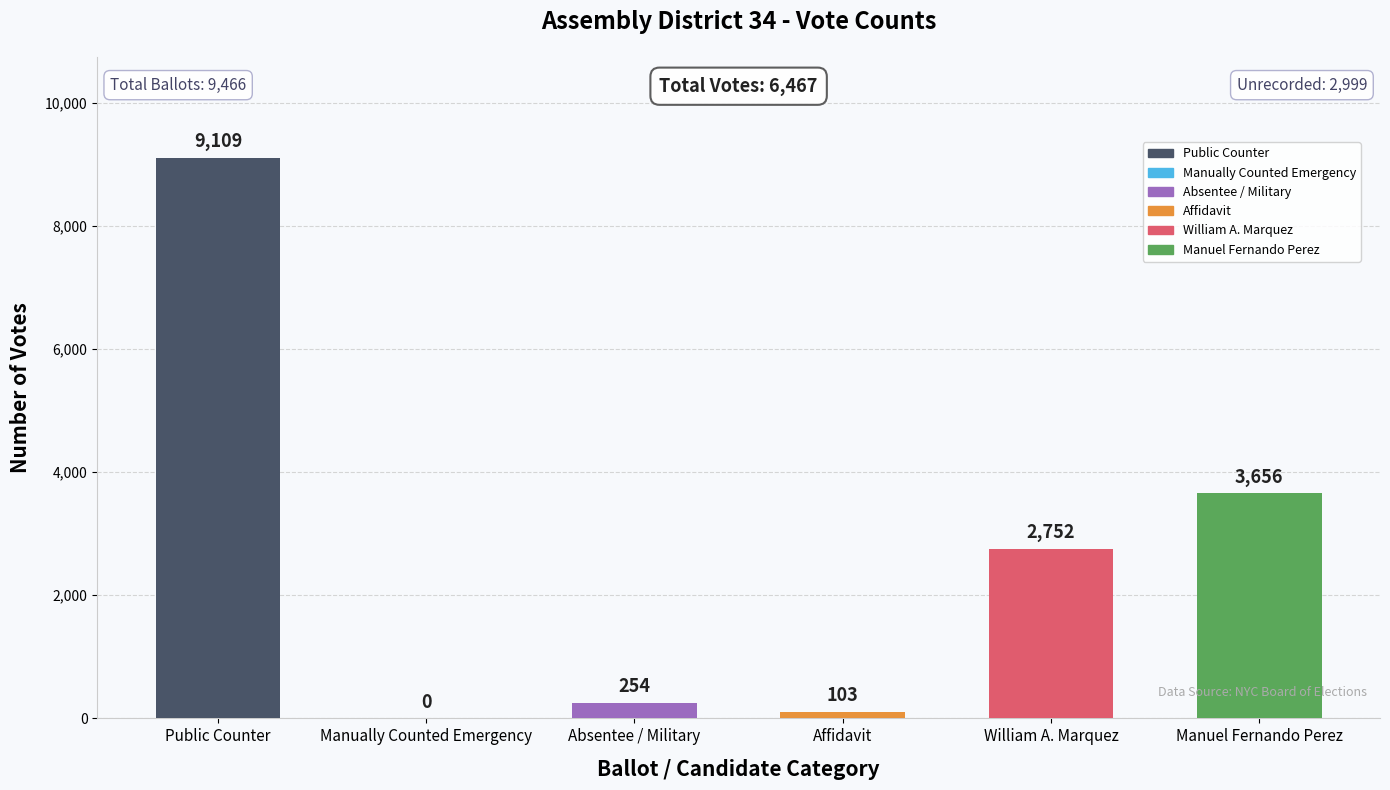

What is the average value?

2646